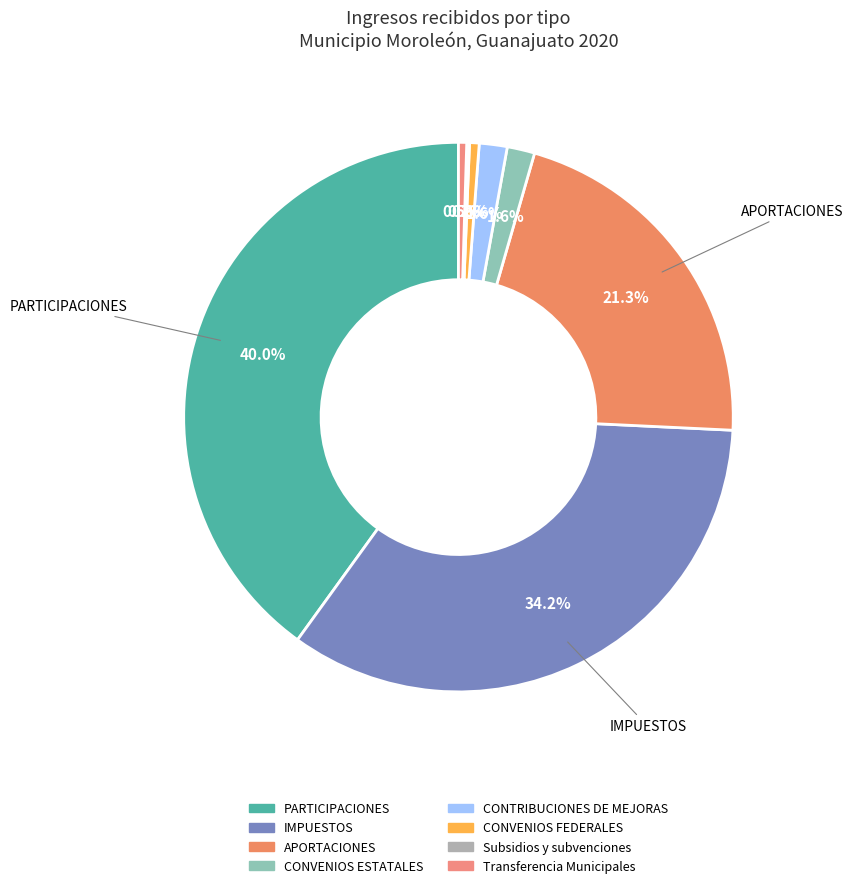

How many segments does this pie chart have?

8